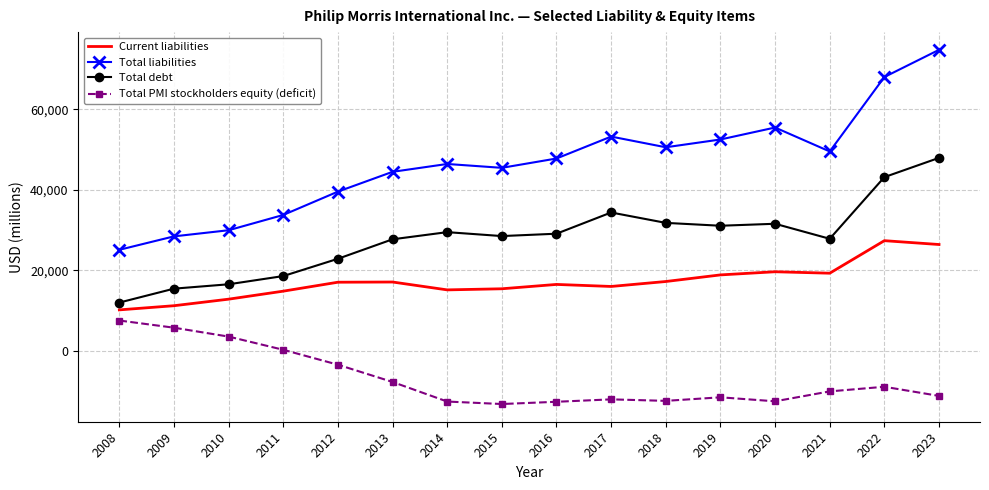

Which label corresponds to the largest value in the chart?

2023